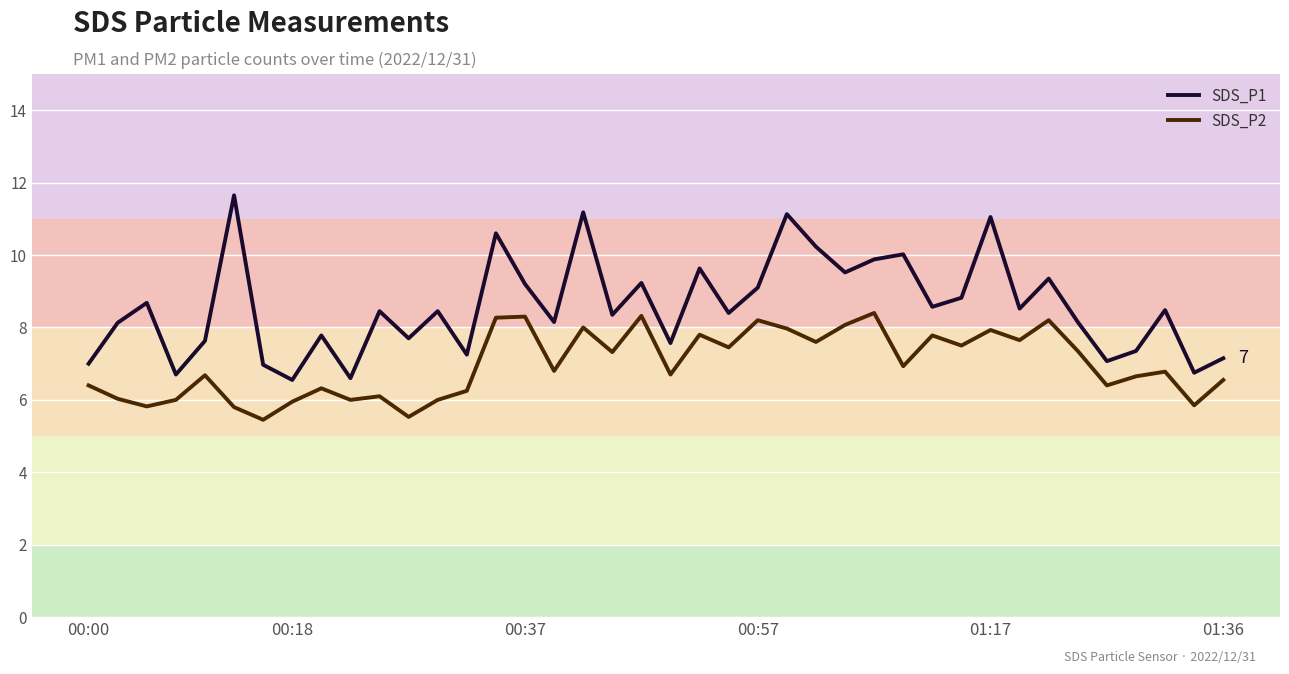

What is the difference between the maximum and minimum values in the SDS_P1 series?

5.1